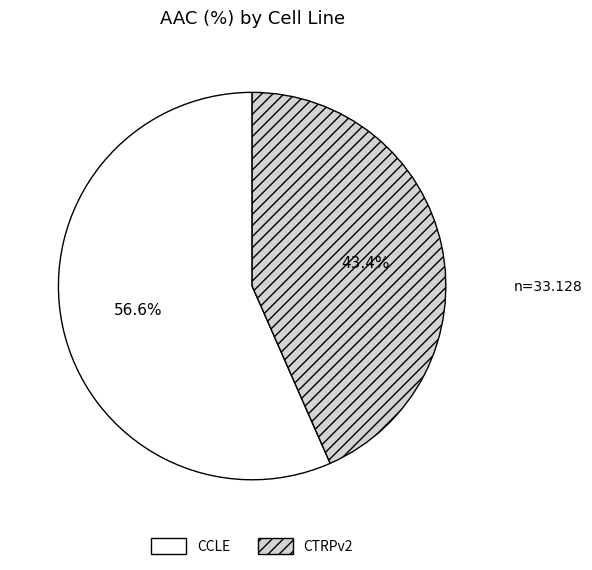

Is it true that CTRPv2 is 57% of the pie?

False